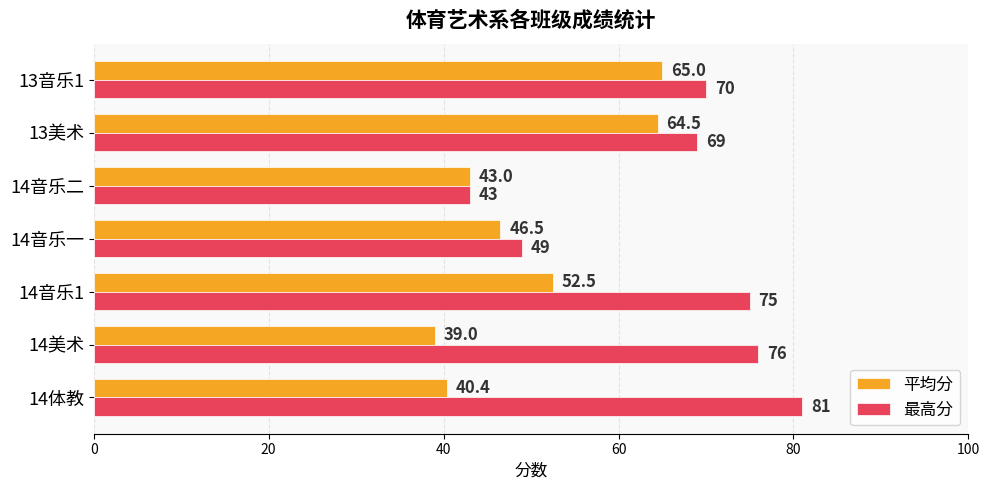

The value of 最高分 at 14音乐一 is 49.0. True or false?

True